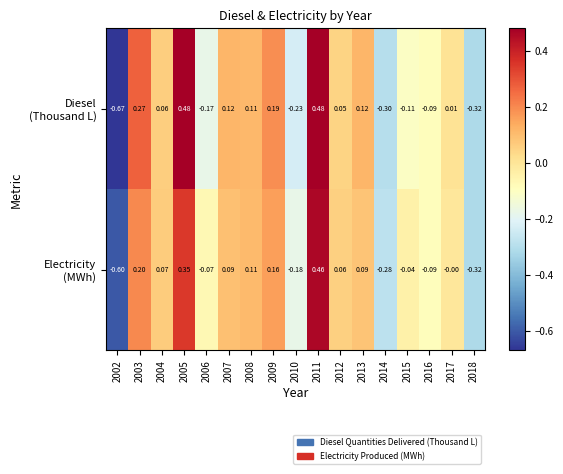

What is the difference between the highest and lowest values at 2015?

0.1